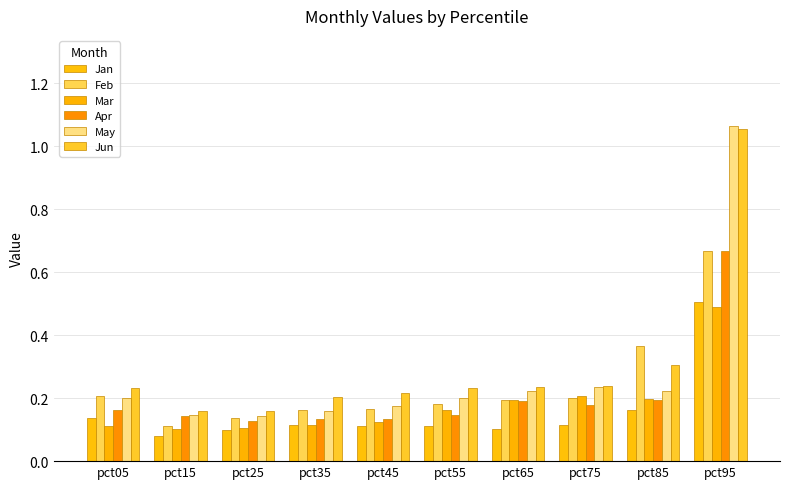

Are the bars grouped side by side (vs. stacked)?

Yes